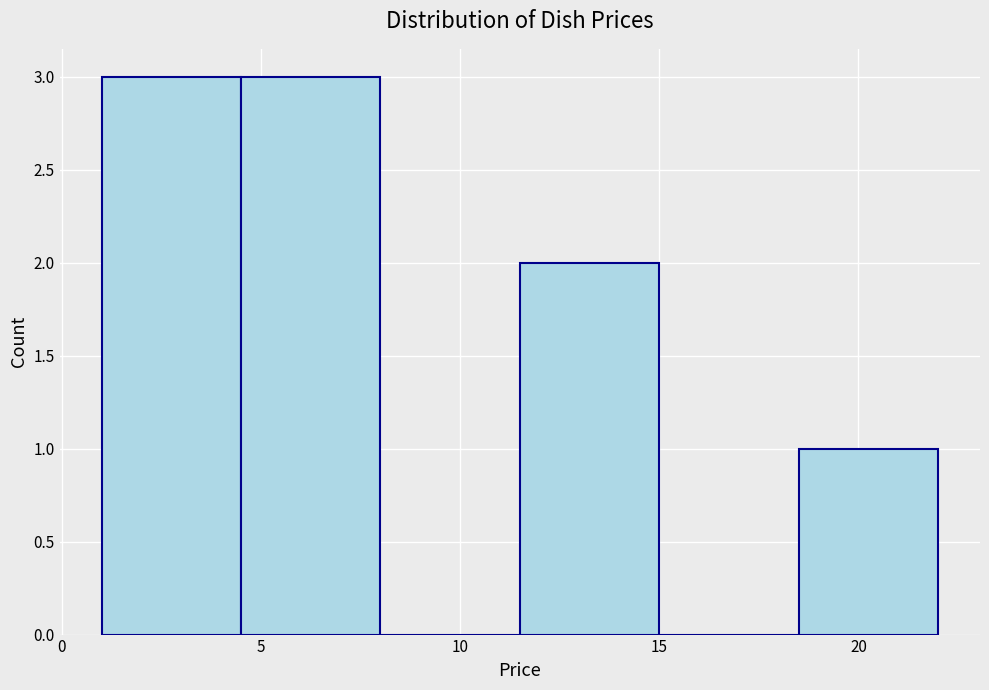

Reading left to right, transcribe this chart: for each bar, give the range it covers on the x-axis and its height. The values are not printed on the chart, so give them approximately, as read against the axis.

1.0 to 4.5: 3
4.5 to 8.0: 3
8.0 to 11.5: 0
11.5 to 15.0: 2
15.0 to 18.5: 0
18.5 to 22.0: 1